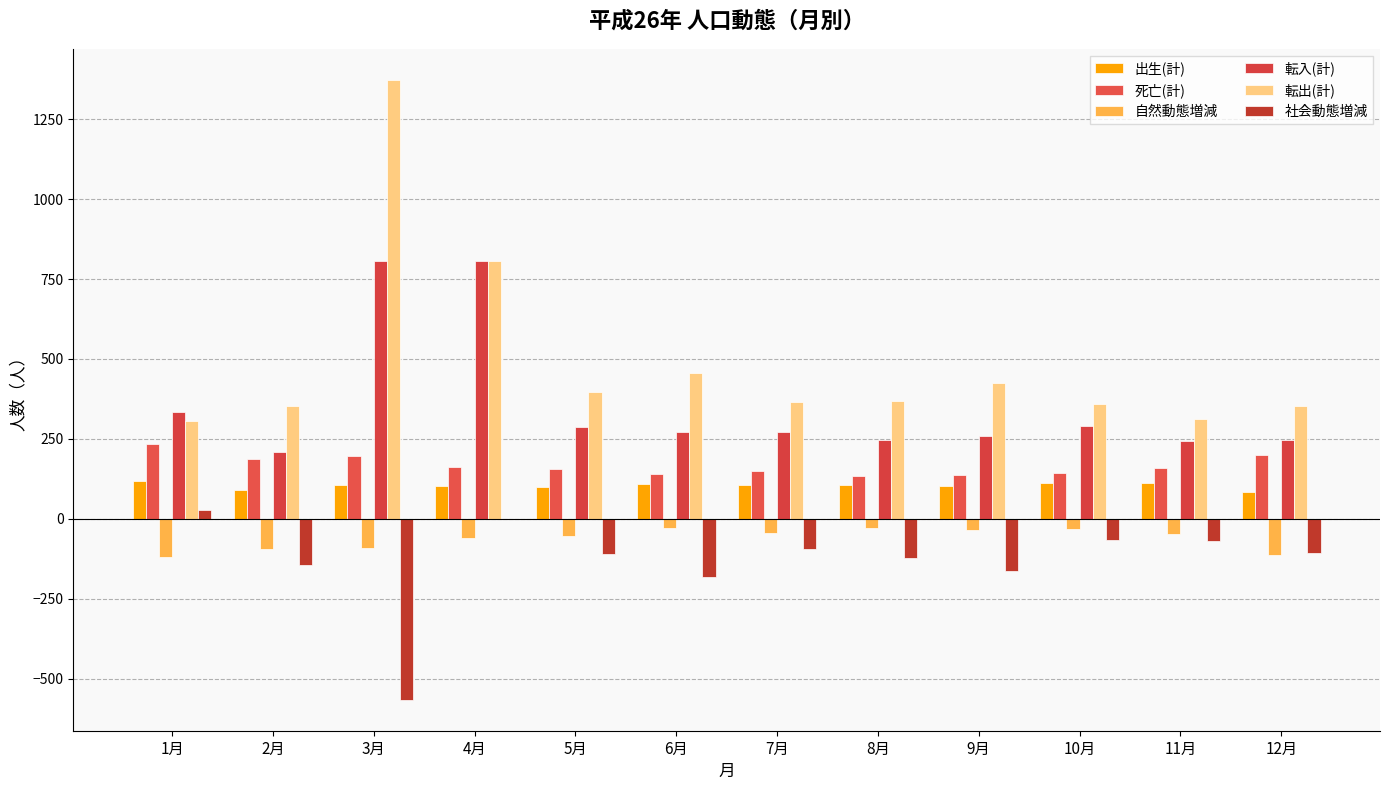

What is the sum of all 自然動態増減 values?

-750